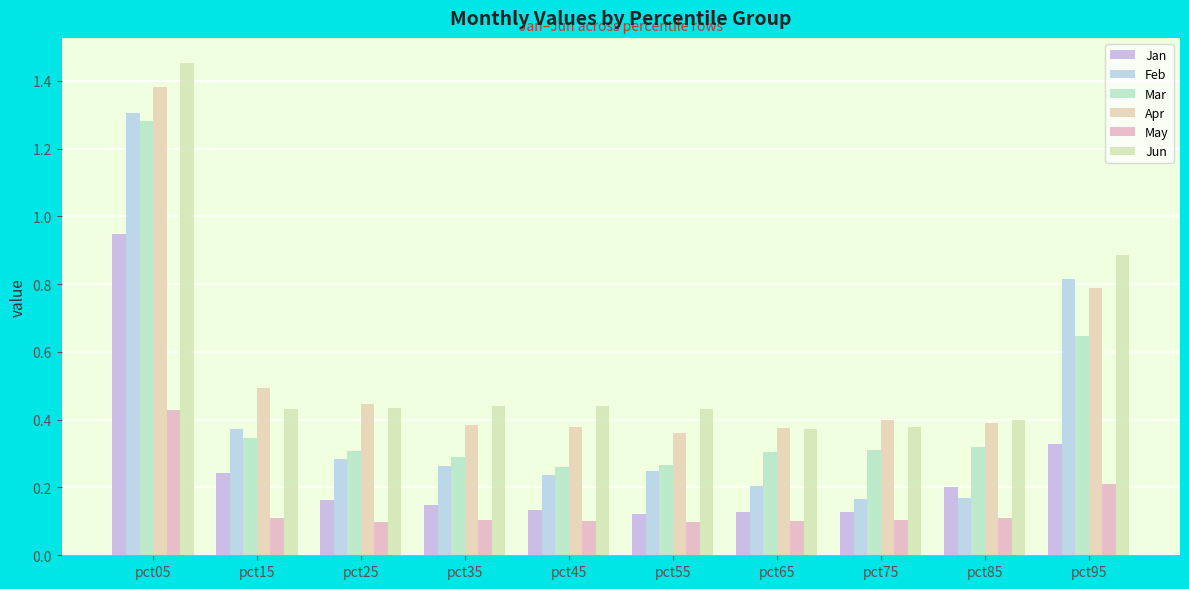

Which series has the largest total across all categories?

Jun